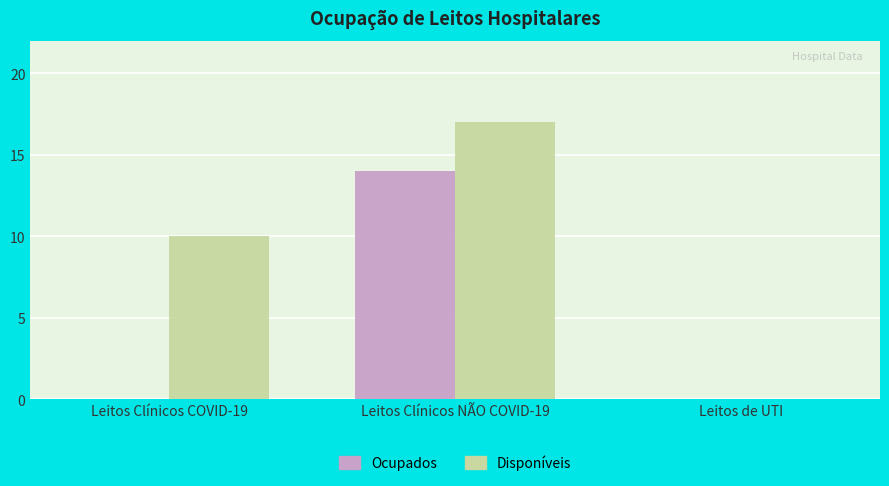

The value of Disponíveis at Leitos Clínicos NÃO COVID-19 is 17. True or false?

True